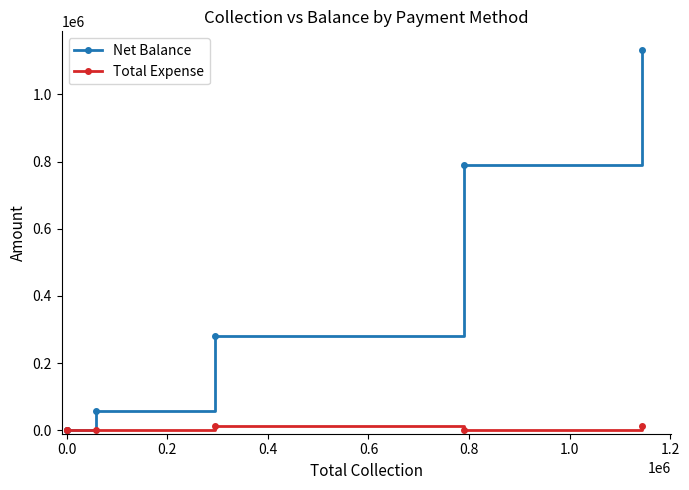

Reading left to right, extract all data points from this chart.

Net Balance: 0	0	58773	281599	790433	1130805
Total Expense: 0	0	0	12500	0	12500